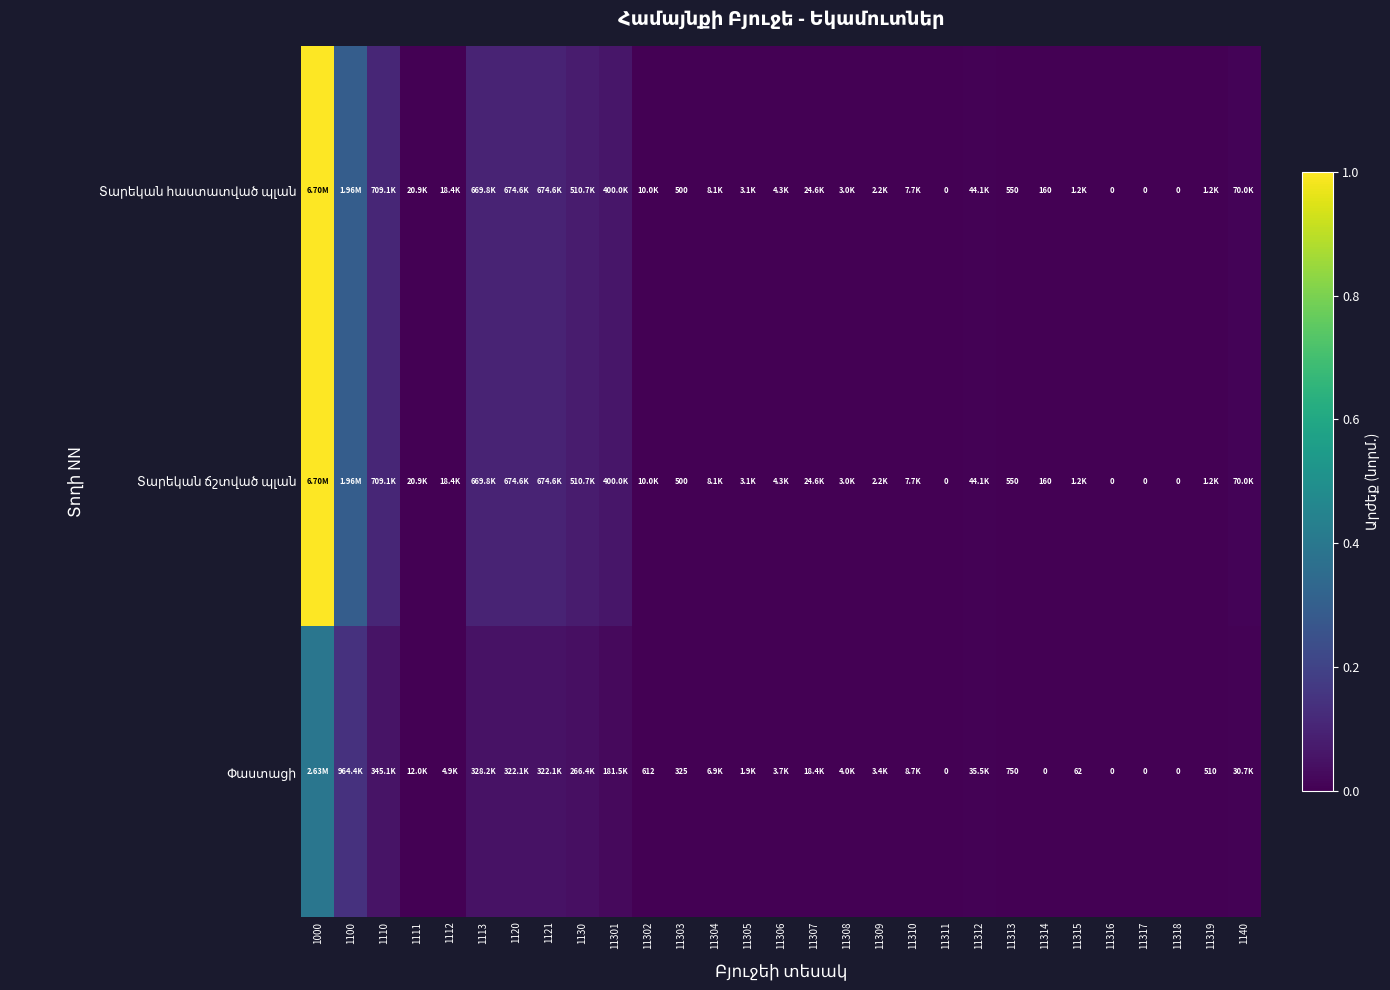

At which category is the sum across all series the highest?

1000